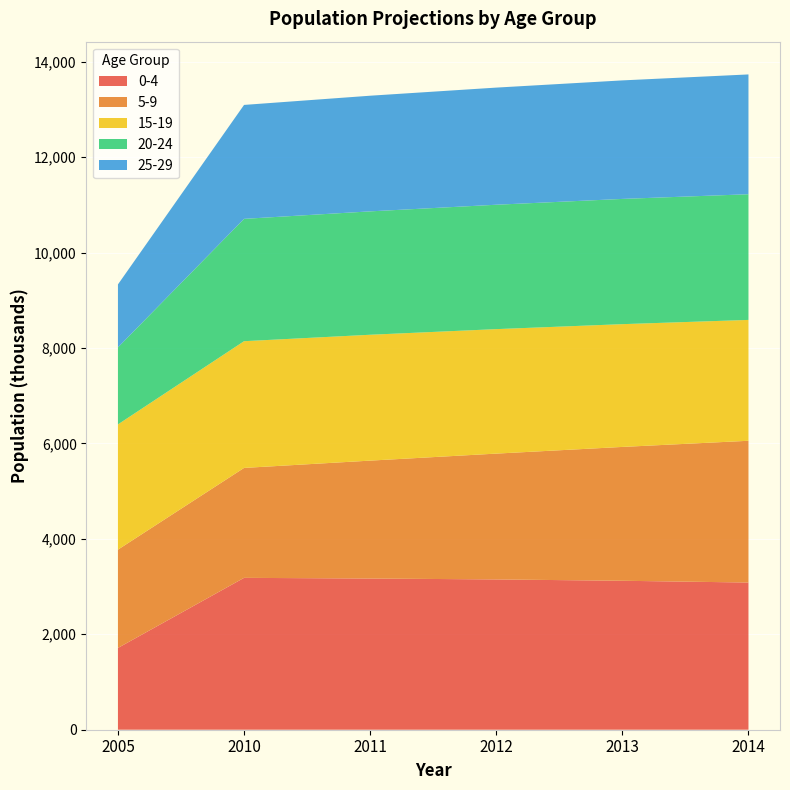

Reading left to right, list all the values displayed in this chart.

0-4: 1714	3183	3169	3150	3122	3085
5-9: 2060	2304	2471	2637	2805	2971
15-19: 2625	2656	2638	2609	2573	2533
20-24: 1614	2564	2586	2607	2625	2634
25-29: 1320	2388	2424	2455	2484	2511